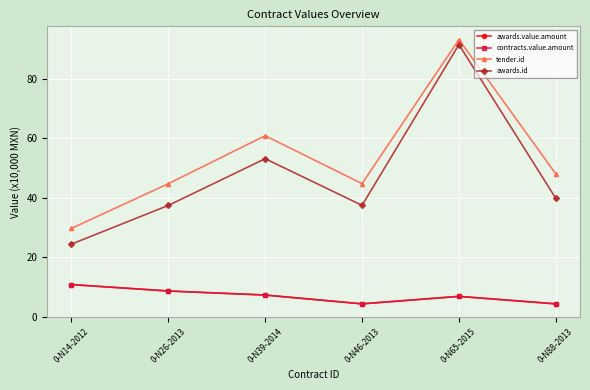

True or false: awards.id has more than 2 points higher than both neighbors.

False